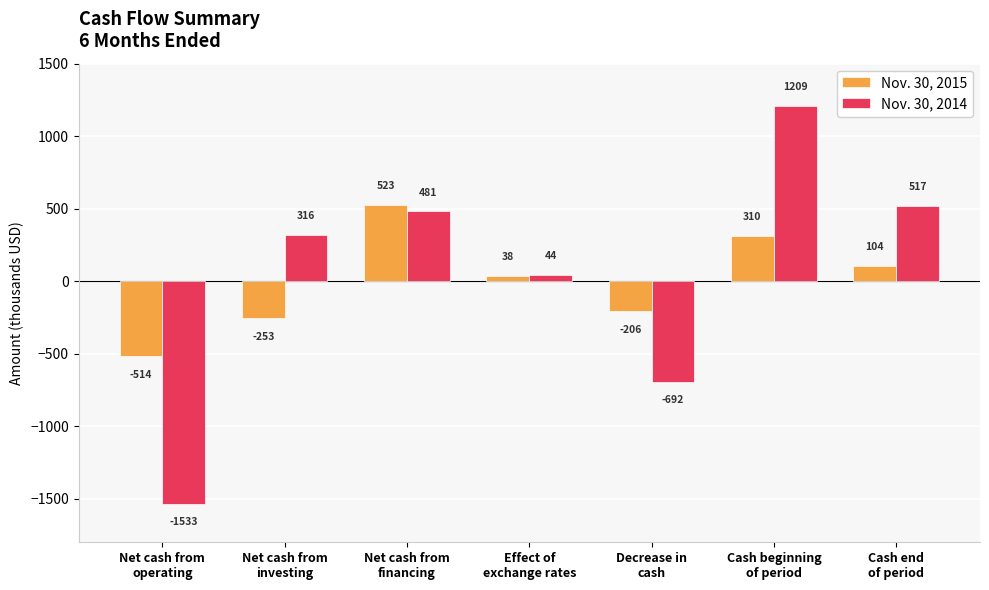

What is the label of the 4th bar from the right?

Effect of
exchange rates